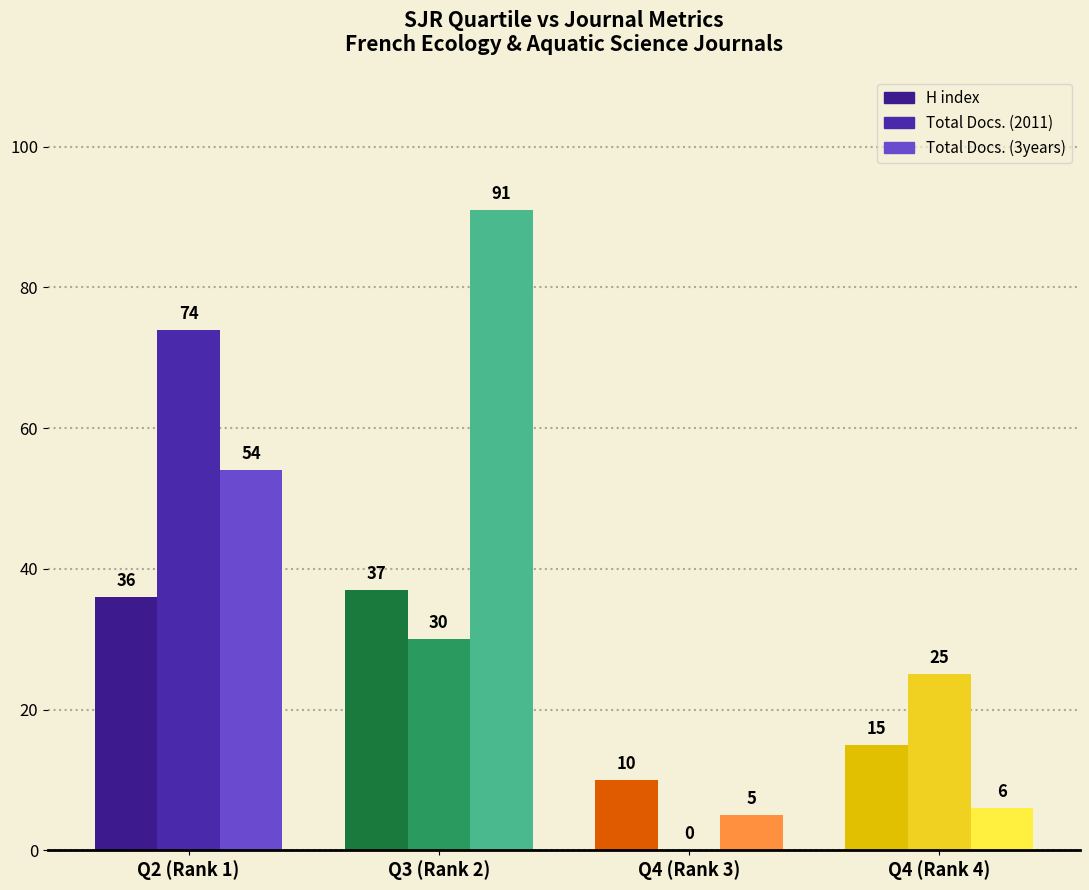

What position from the left is Q2 (Rank 1)?

1